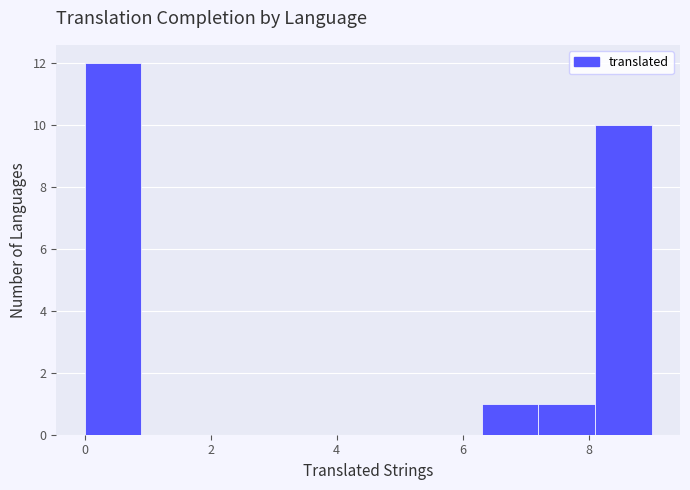

Reading left to right, list every bar in this chart as the range it spans on the x-axis followed by its height. Neither the bar edges nor the heights are printed on the chart, so give them approximately, as read against the axes.

0.0 to 0.9: 12
0.9 to 1.8: 0
1.8 to 2.7: 0
2.7 to 3.6: 0
3.6 to 4.5: 0
4.5 to 5.4: 0
5.4 to 6.3: 0
6.3 to 7.2: 1
7.2 to 8.1: 1
8.1 to 9.0: 10